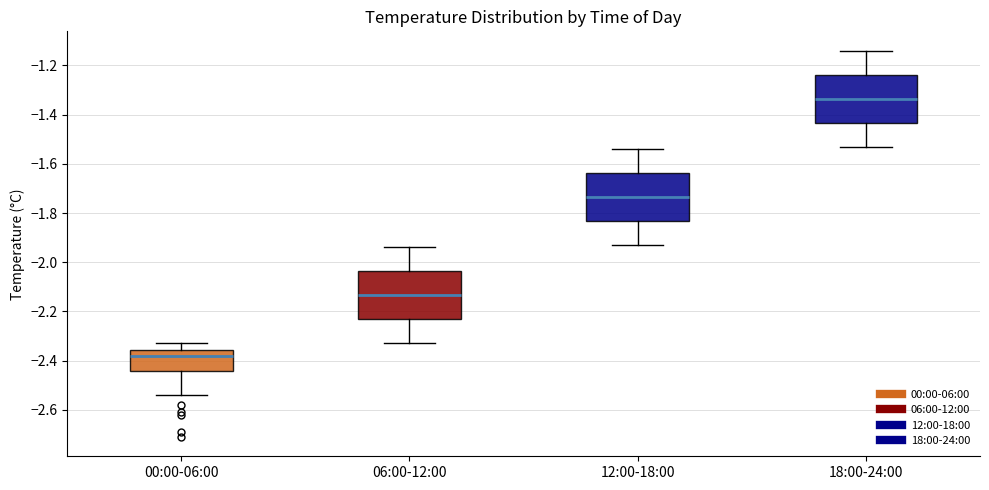

Reading left to right, read every box against the y-axis: the position of its median line, the range the box covers, and the ends of its whiskers. The values are not printed on the chart, so give them approximately, as read against the axis.

00:00-06:00: median -2.38, box -2.44 to -2.36, whiskers -2.54 to -2.32
06:00-12:00: median -2.14, box -2.24 to -2.04, whiskers -2.32 to -1.94
12:00-18:00: median -1.74, box -1.84 to -1.64, whiskers -1.92 to -1.54
18:00-24:00: median -1.34, box -1.44 to -1.24, whiskers -1.52 to -1.14